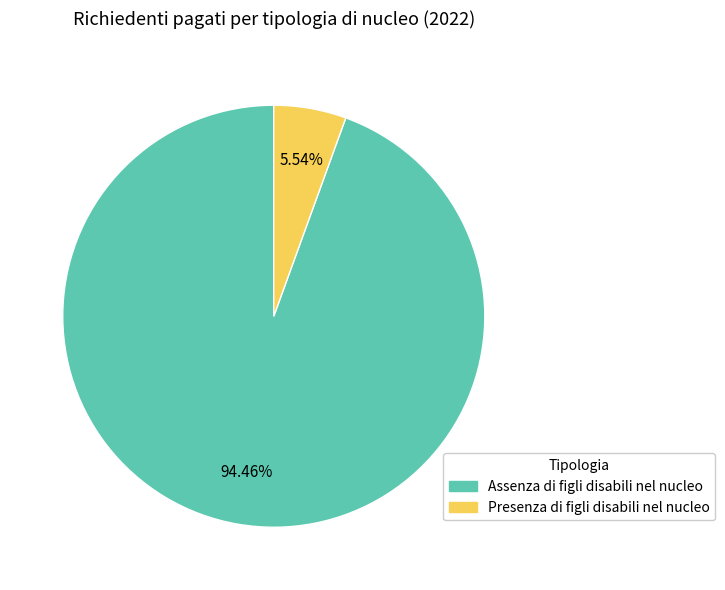

Is there any slice that represents more than half of the pie?

Yes